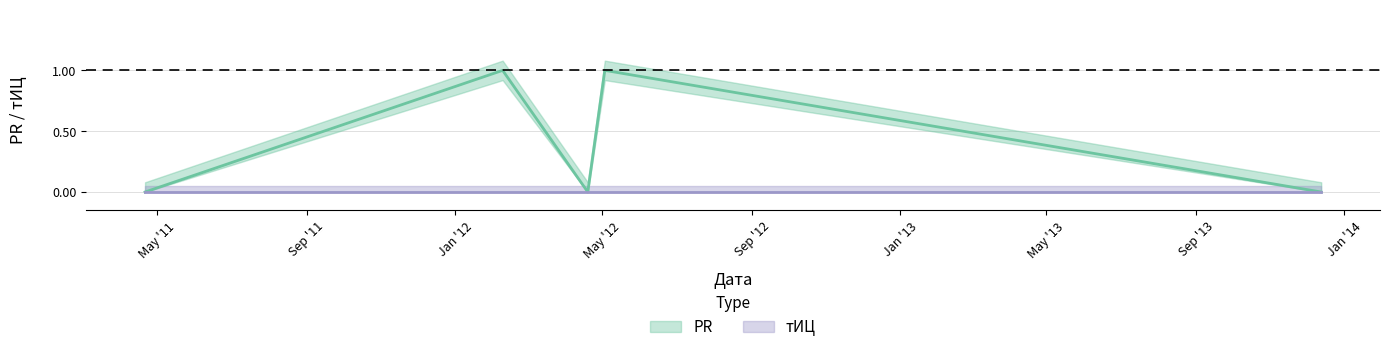

What is the difference between the values at May '12 and Jan '12?

1